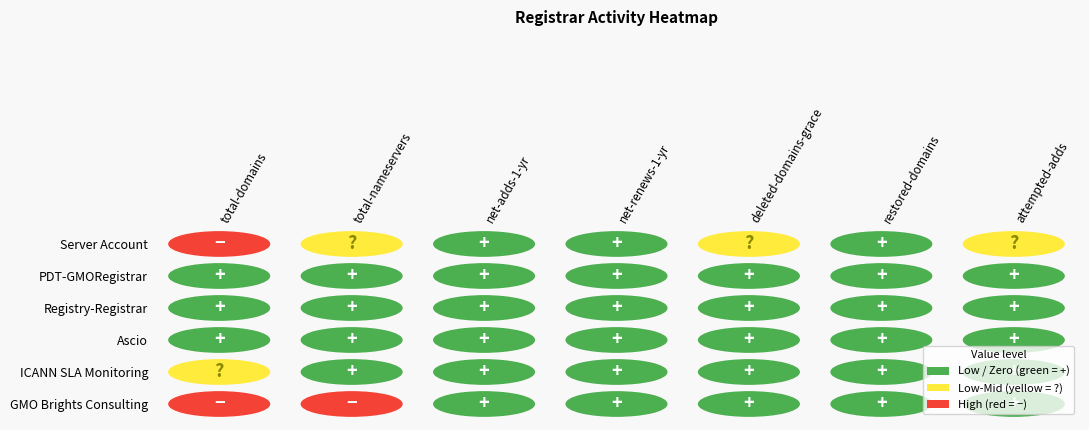

What is the difference between the maximum and minimum values in the GMO Brights Consulting series?

14